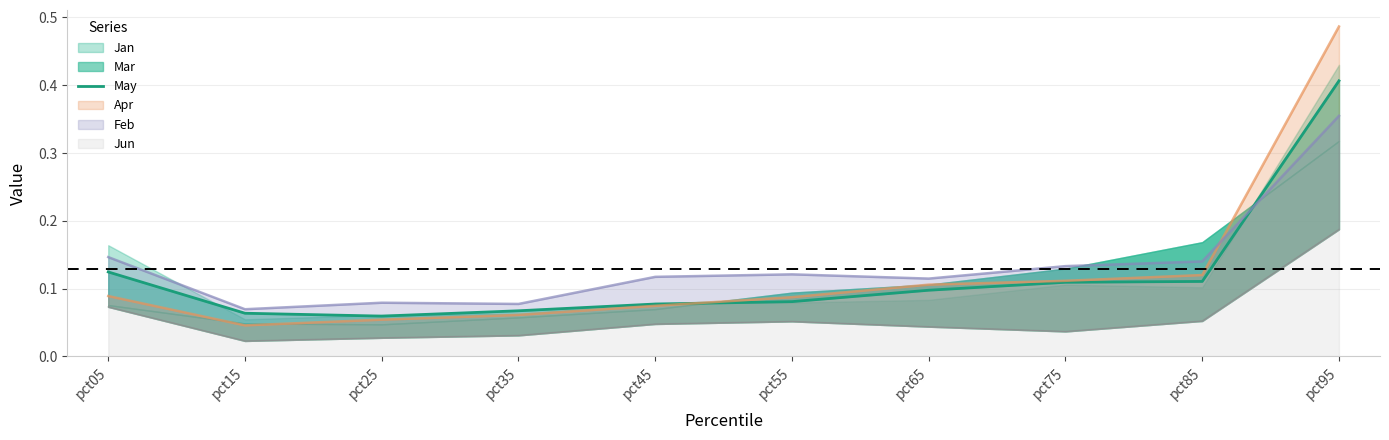

List the labels in order of value, smallest first.

pct25, pct15, pct35, pct45, pct55, pct65, pct75, pct85, pct05, pct95